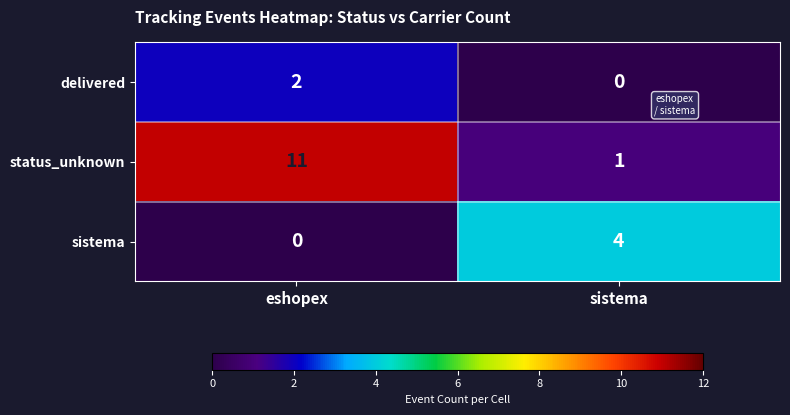

Which series changed the most between eshopex and sistema?

status_unknown